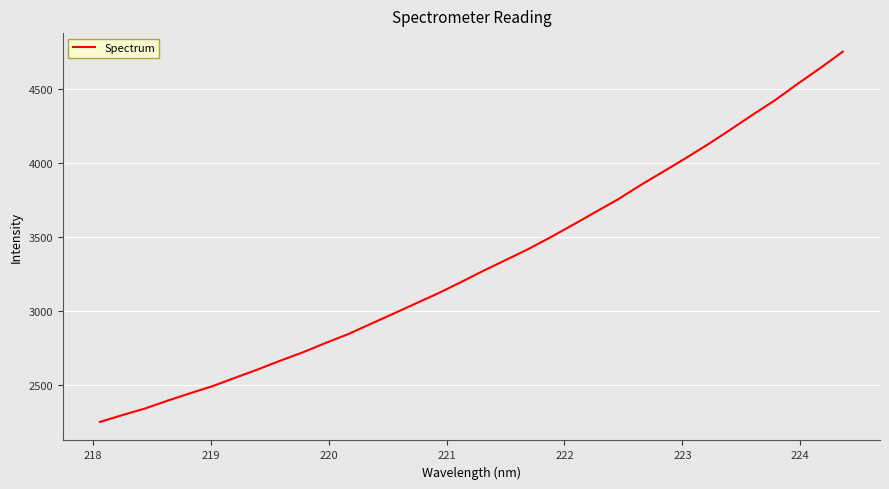

What is the average value?

3323.9